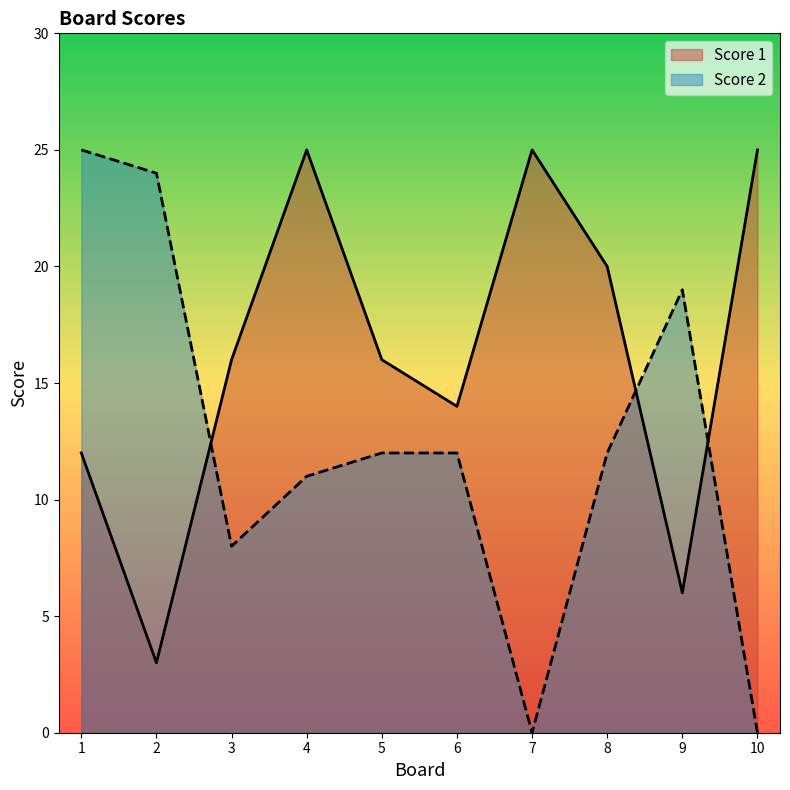

The value of Score 1 at 9 is 6. True or false?

True